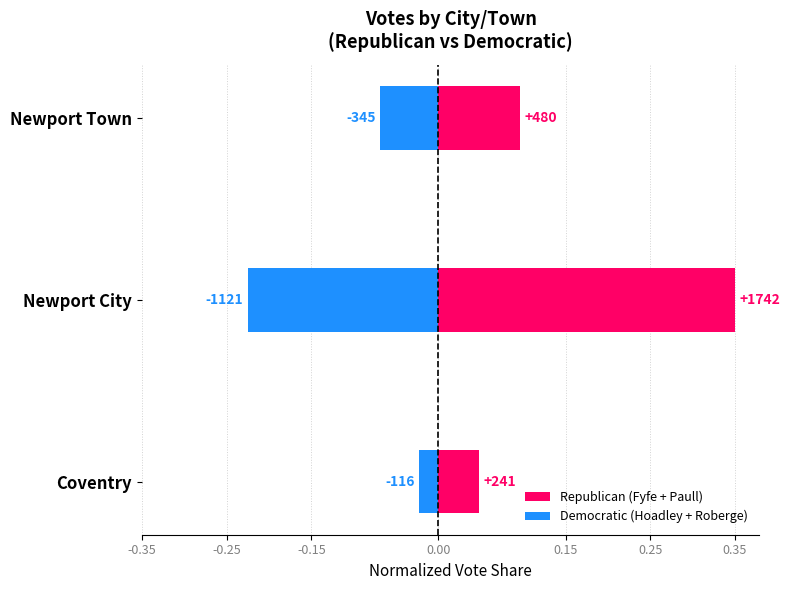

What is the minimum value shown in the chart?

-0.2